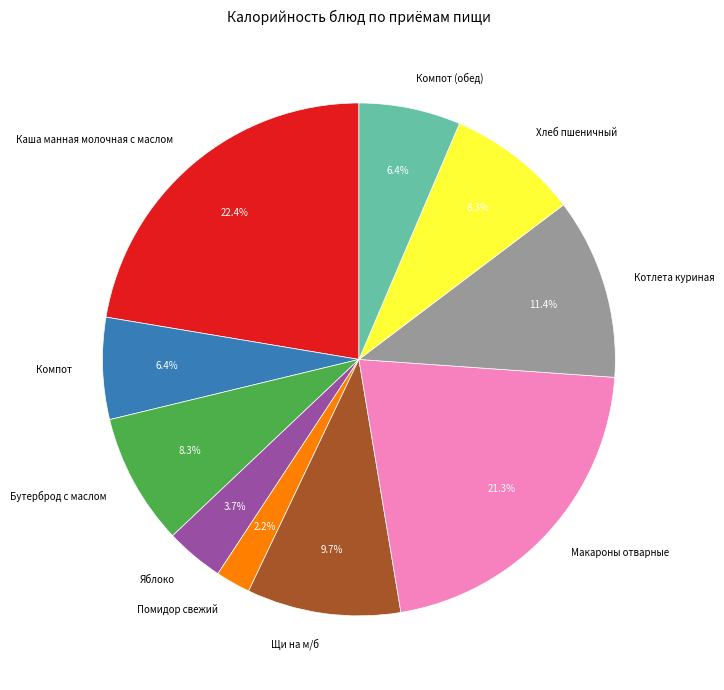

To the nearest percent, what percentage of the pie is Помидор свежий?

2%